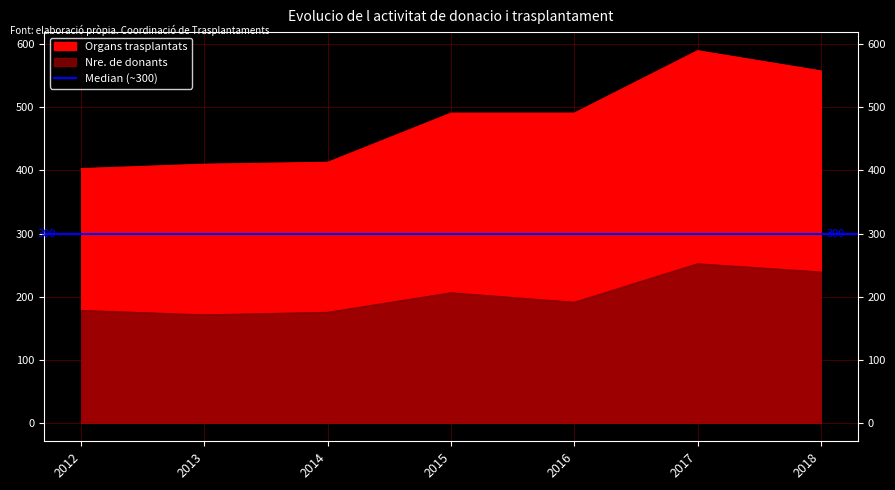

Which series changed the most between 2012 and 2015?

Organs trasplantats